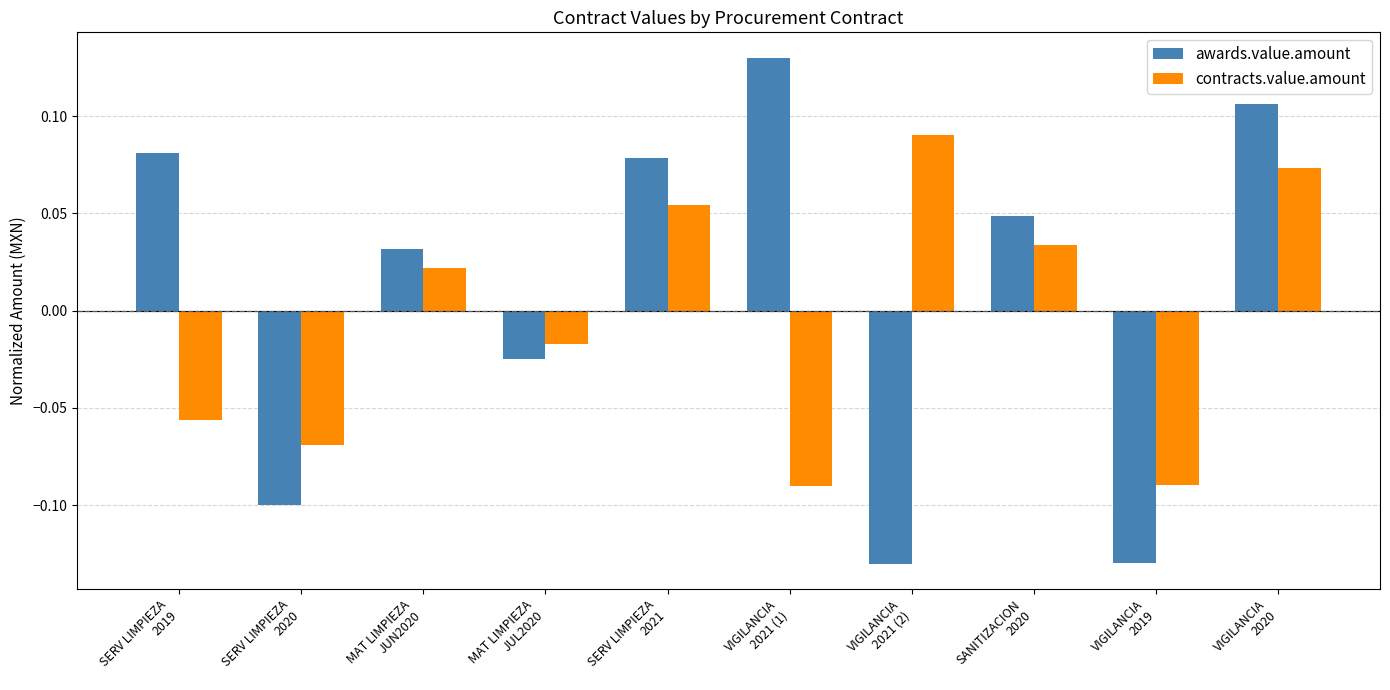

Rank the series at SERV LIMPIEZA
2020 from lowest to highest value.

awards.value.amount, contracts.value.amount